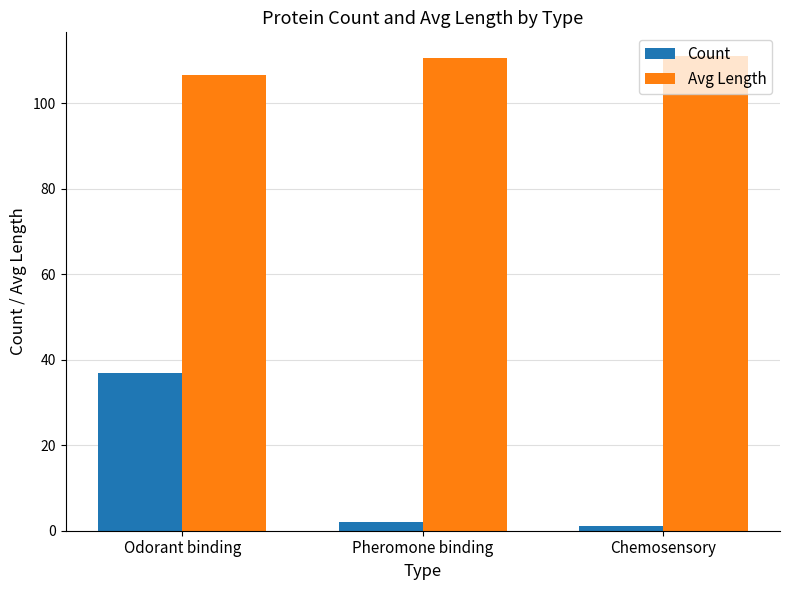

What is the spread (max minus min) of values at Chemosensory?

110.0